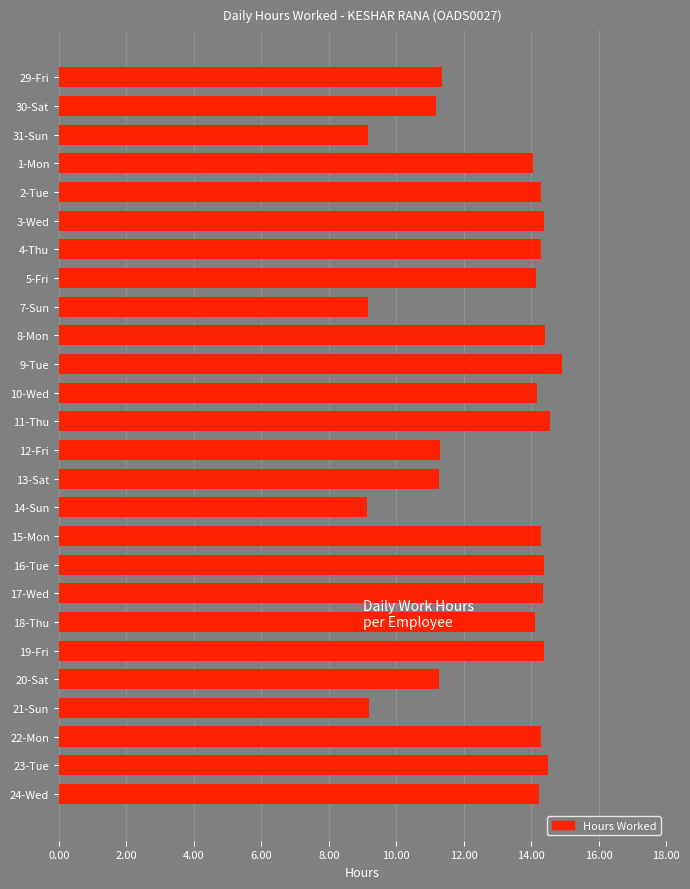

What is the greatest value displayed?

14.9